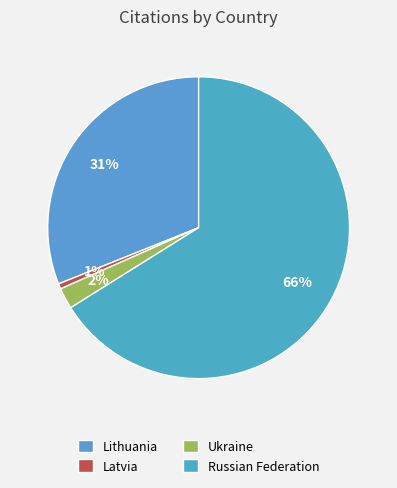

Is there any slice that represents more than half of the pie?

Yes